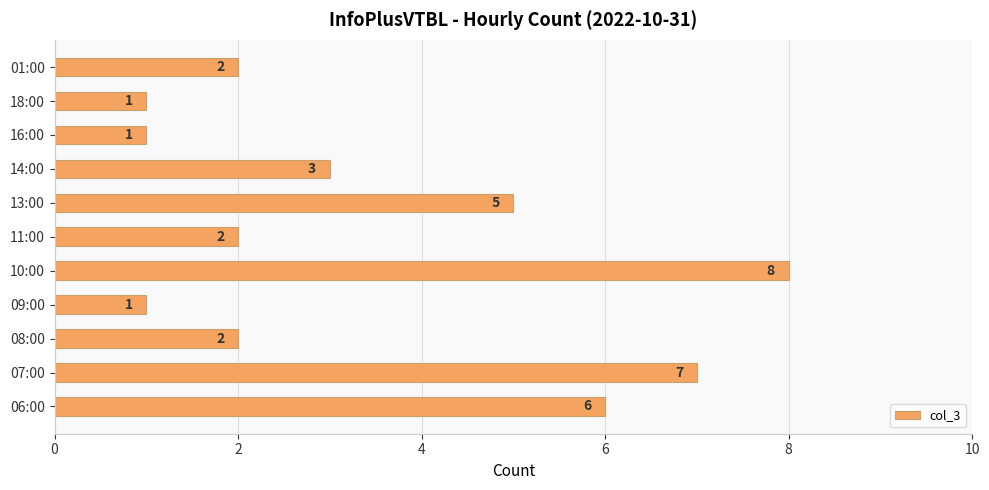

How many values are between 1 and 6?

9